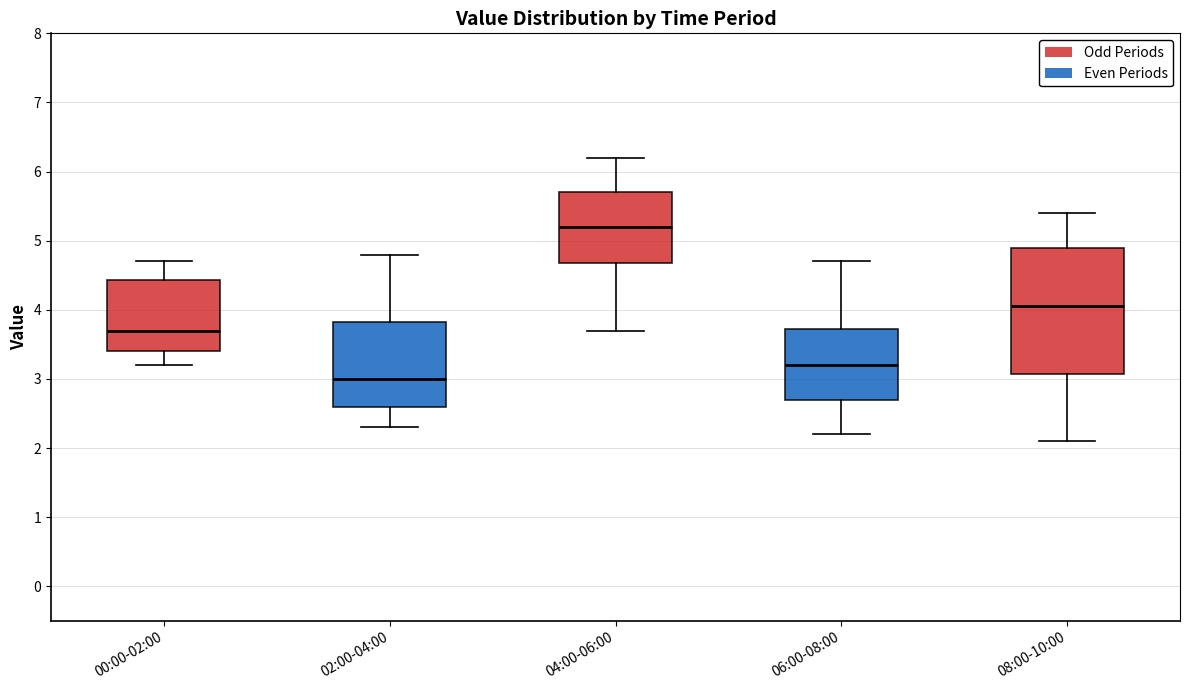

Which box is the tallest, from its lower edge to its upper edge?

08:00-10:00